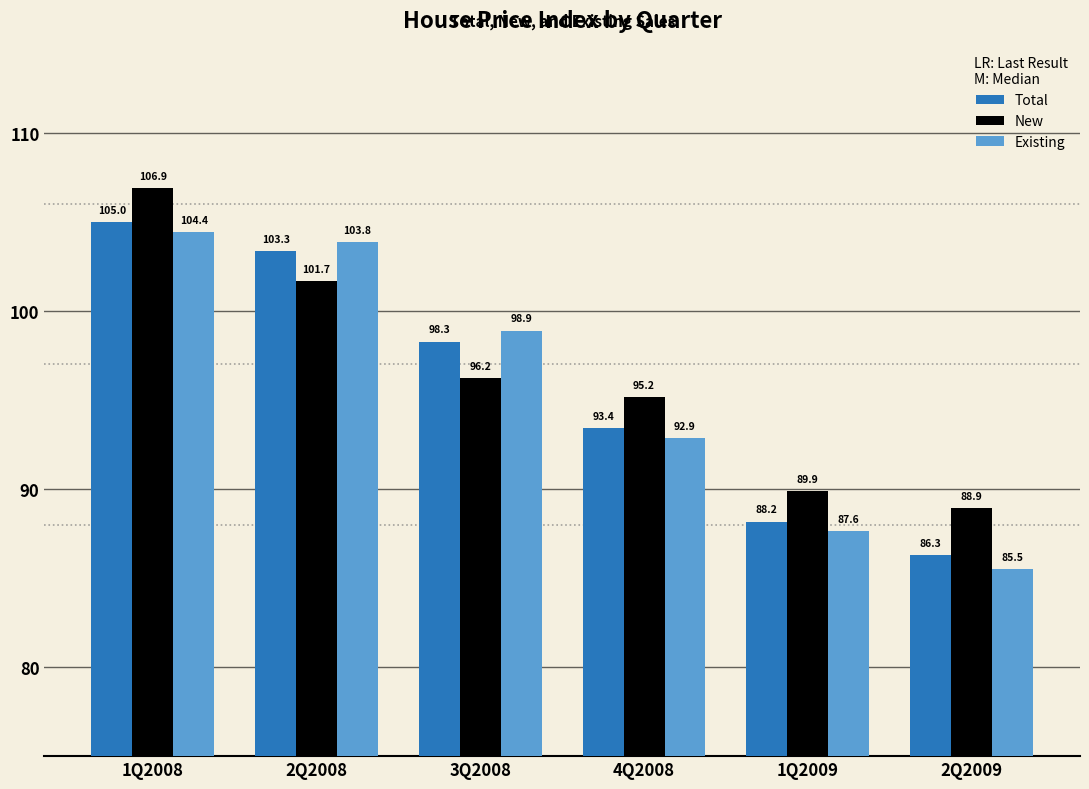

What is the value of the Existing bar at the 5th from the left?

87.6